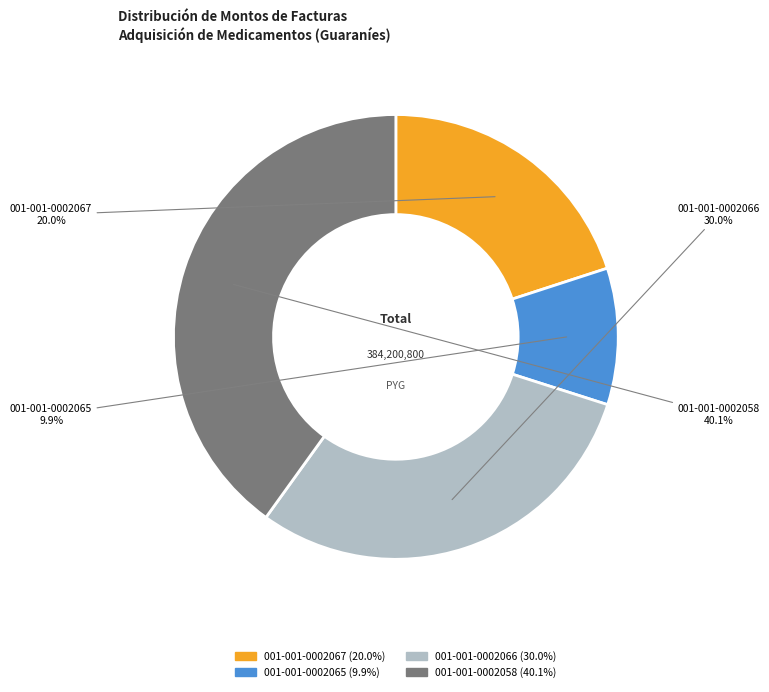

What percentage is NOT represented by 001-001-0002058?

59.9%